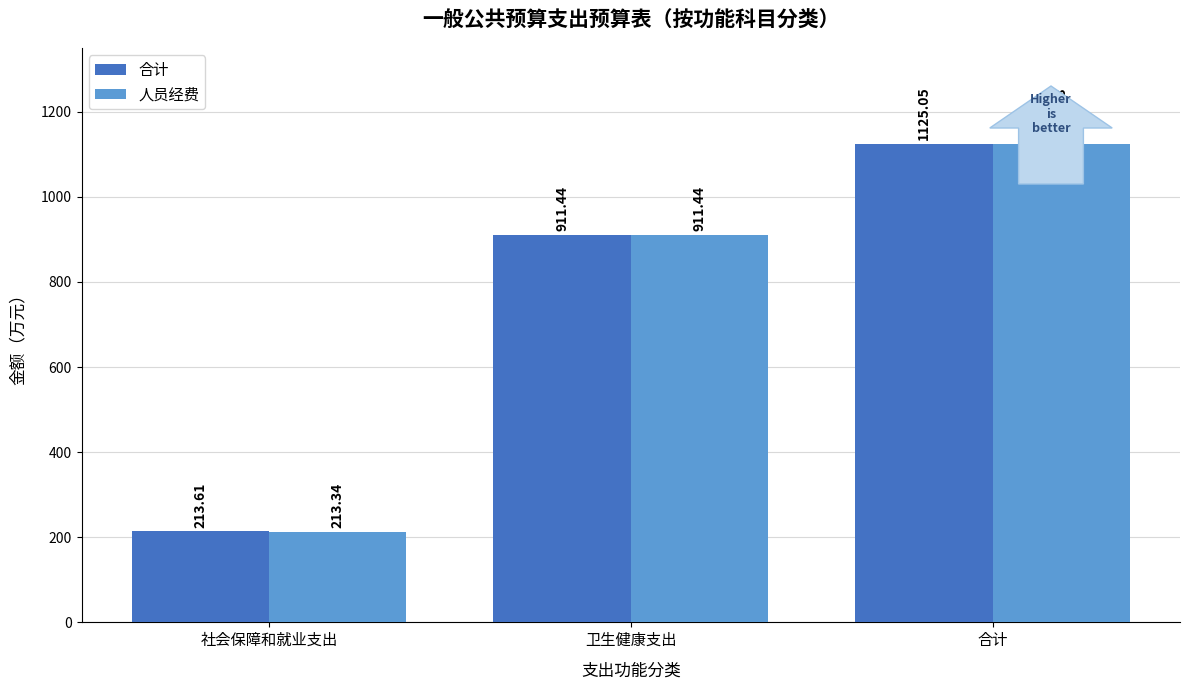

How many bars are there in total?

6